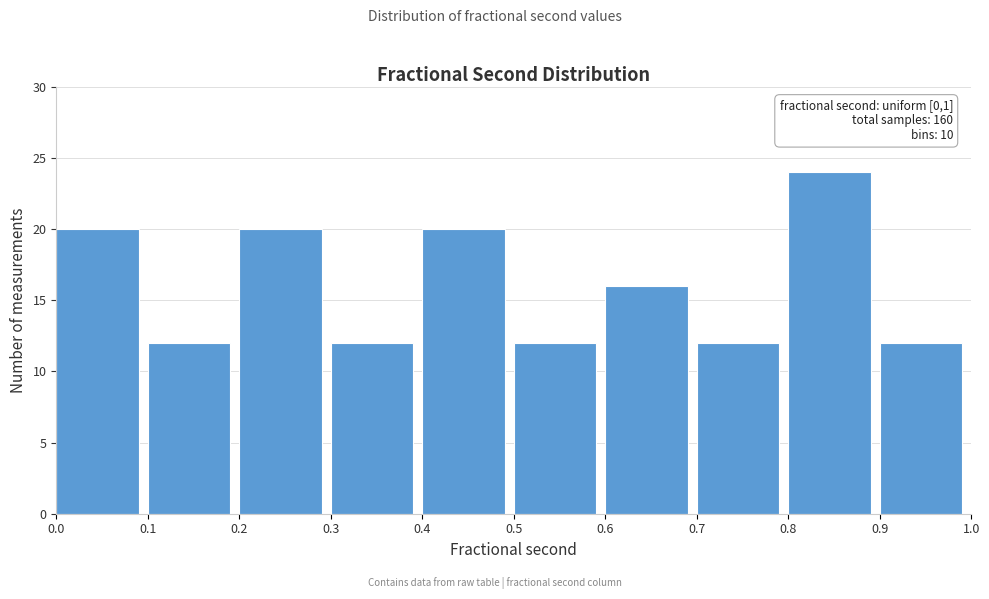

Over which range of the x-axis is the bar tallest?

0.8 to 0.9